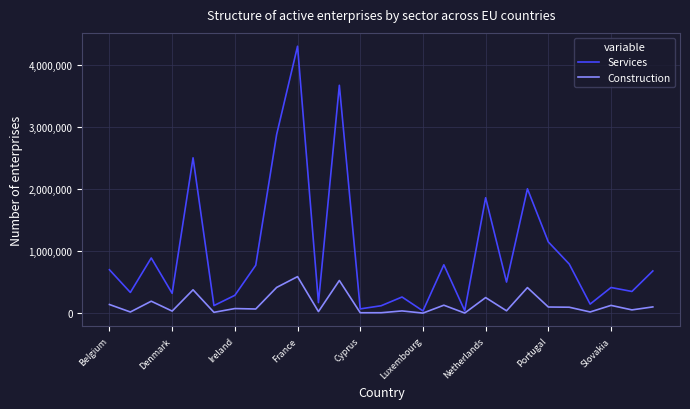

What is the maximum value shown in the chart?

4298859